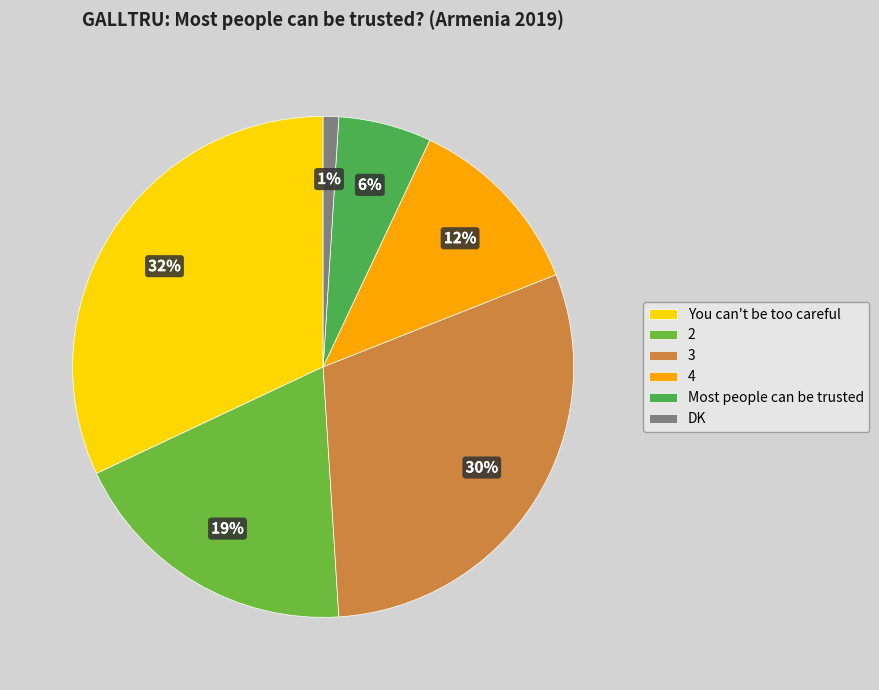

How many slices are in this pie chart?

6